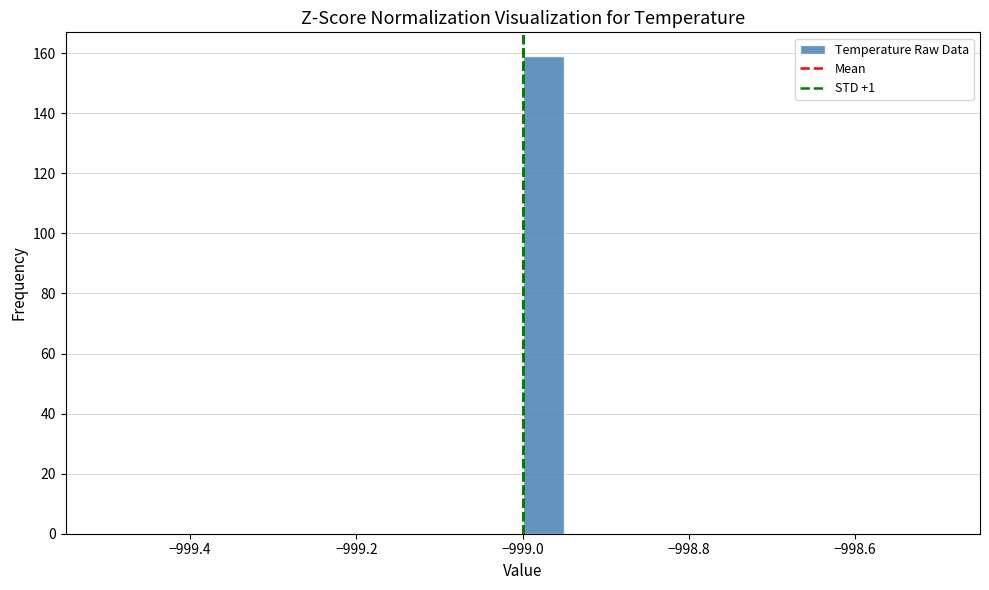

Around what value on the x-axis is the tallest bar? Give the approximate position of its centre, as read against the axis.

-998.98